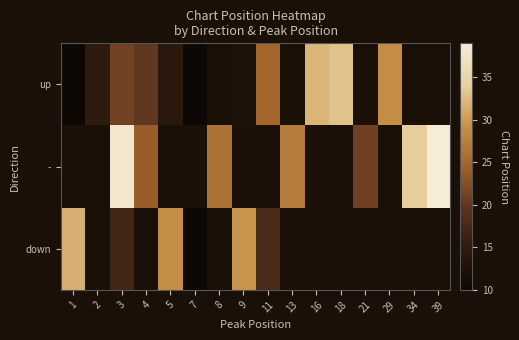

Is the value of up at 5 greater than the value of down at 9?

No